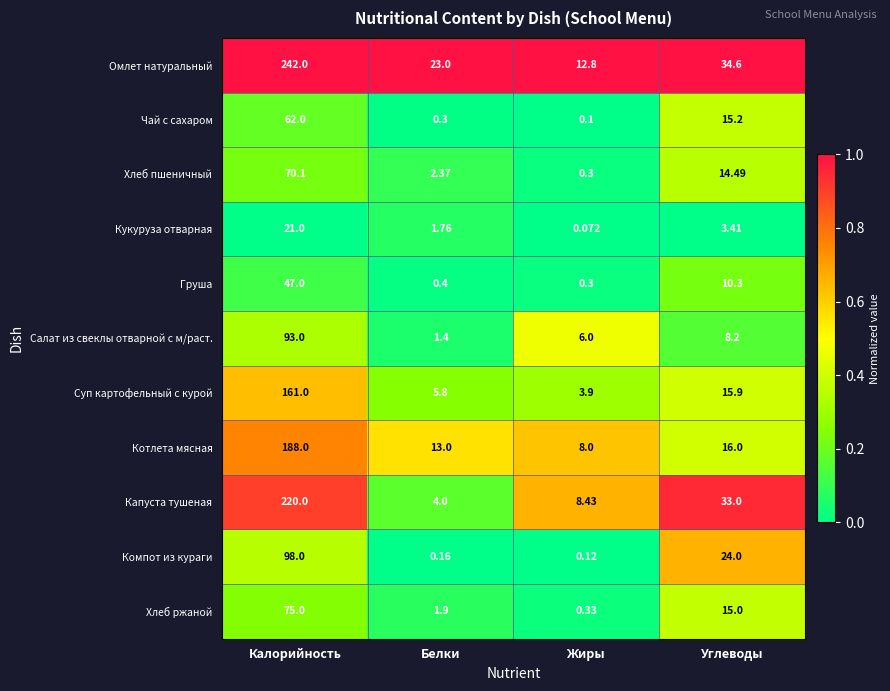

Which category has the highest value in the Котлета мясная series?

Калорийность